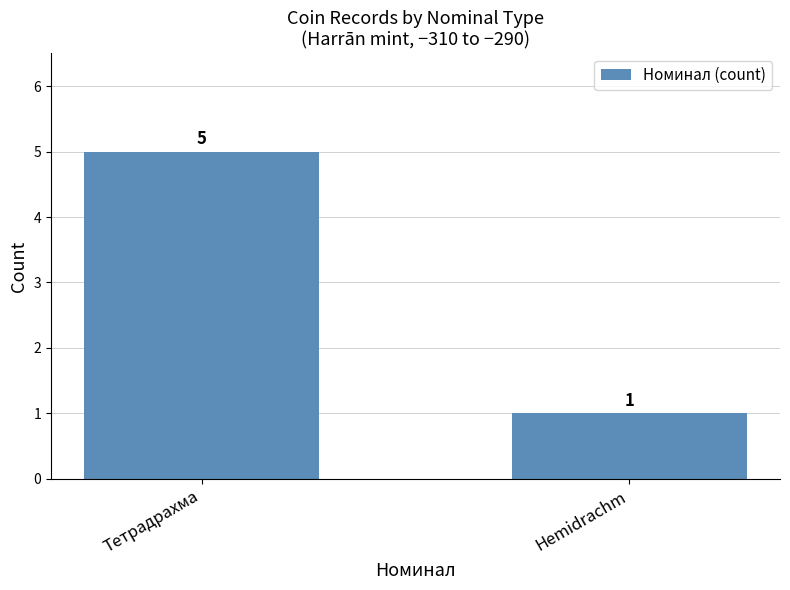

What is the change in value from Тетрадрахма to Hemidrachm?

-4